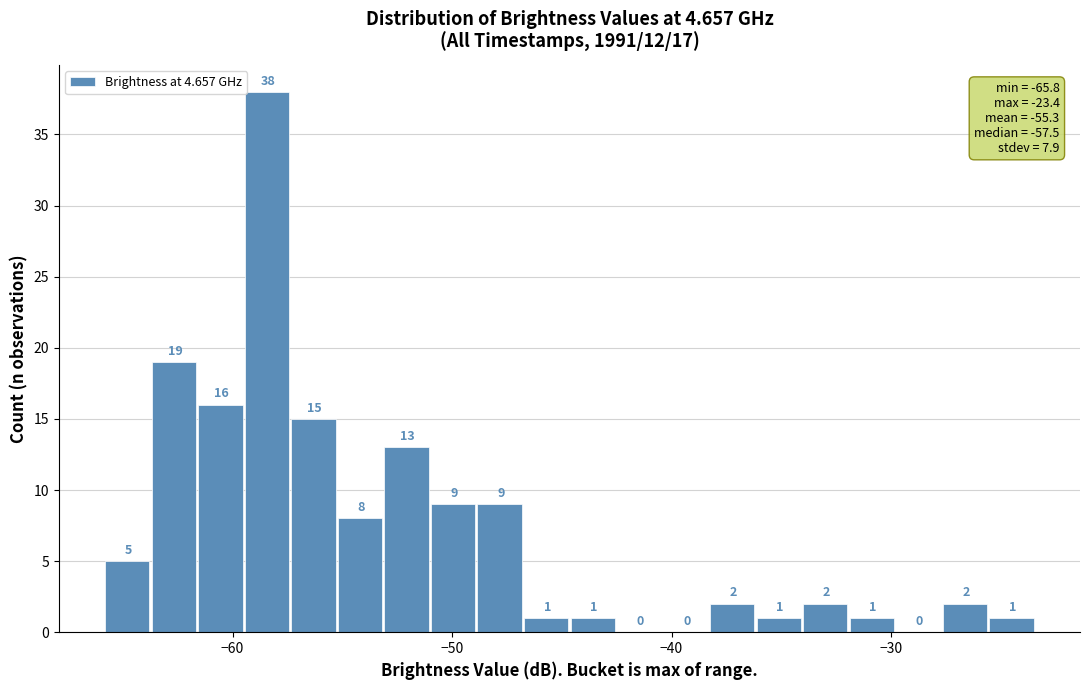

Around what value on the x-axis is the tallest bar? Give the approximate position of its centre, as read against the axis.

-58